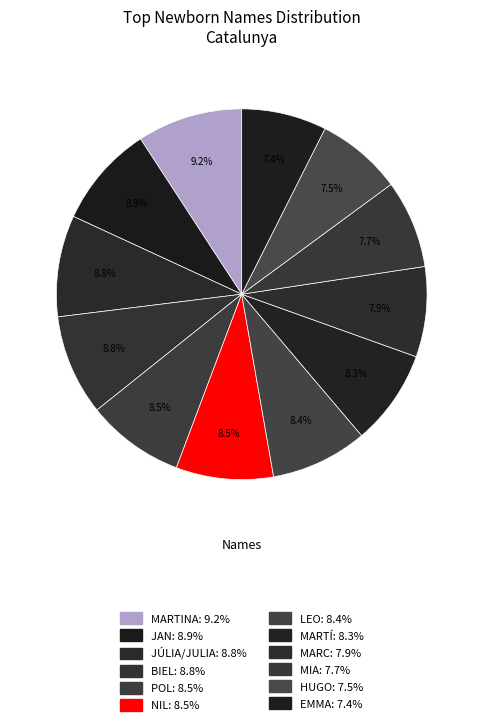

Do BIEL and EMMA together represent more than half of the pie?

No